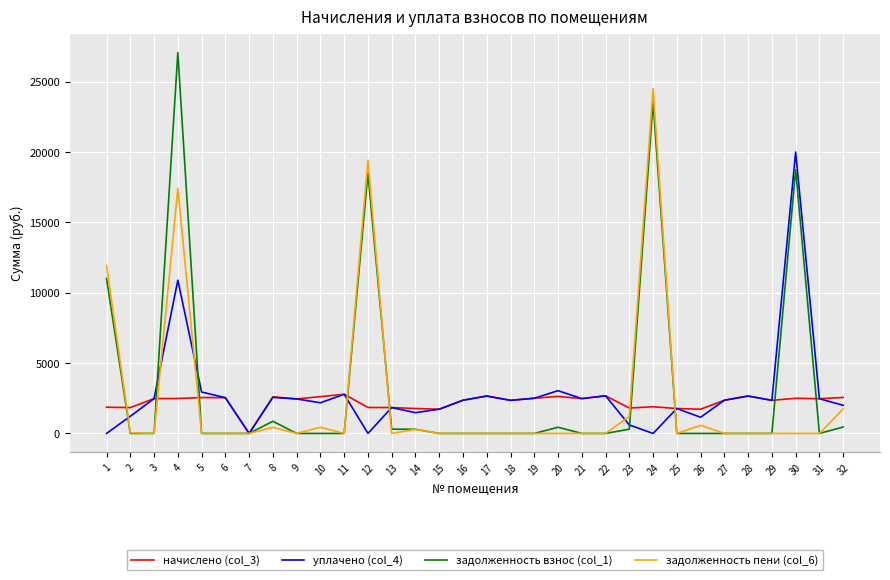

List the series in order of their peak value, lowest first.

начислено (col_3), уплачено (col_4), задолженность пени (col_6), задолженность взнос (col_1)